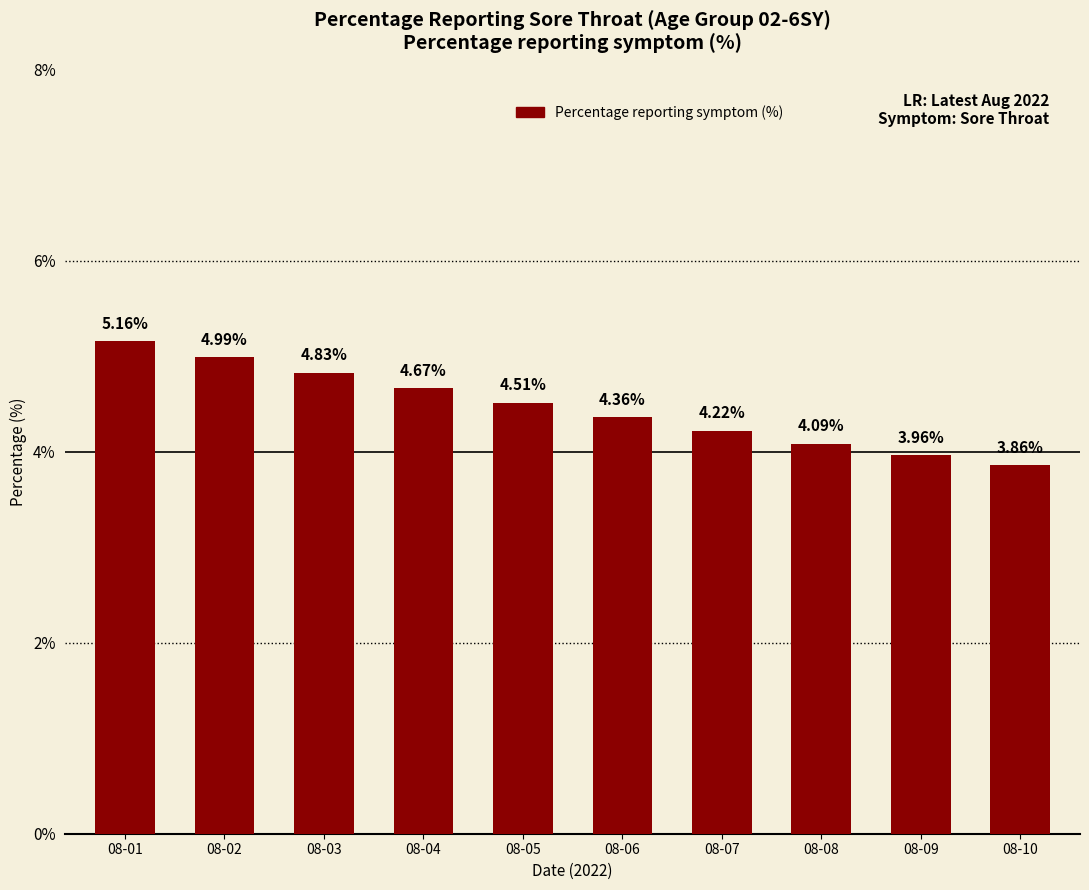

Rank the categories by value from highest to lowest.

08-01, 08-02, 08-03, 08-04, 08-05, 08-06, 08-07, 08-08, 08-09, 08-10